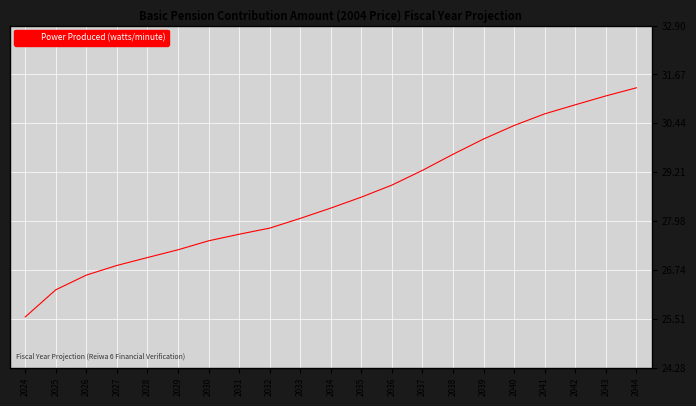

Does the chart have visible grid lines?

Yes